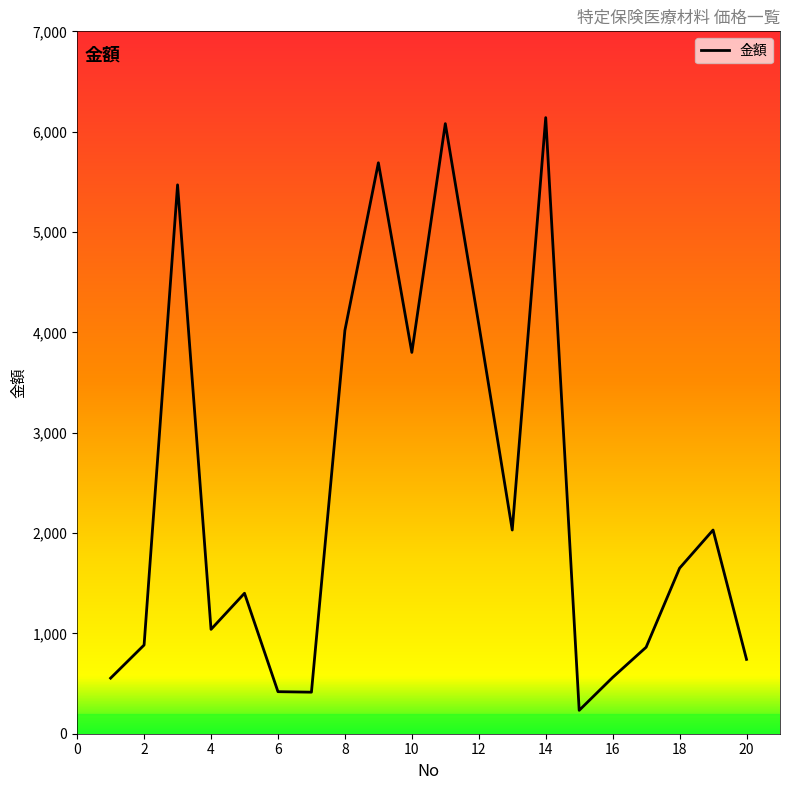

What is the difference between the maximum and minimum values?

5907